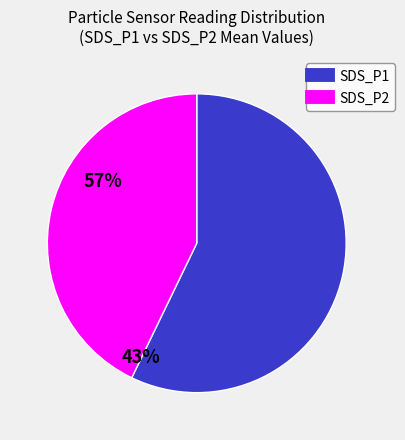

Which slice is the largest?

SDS_P1